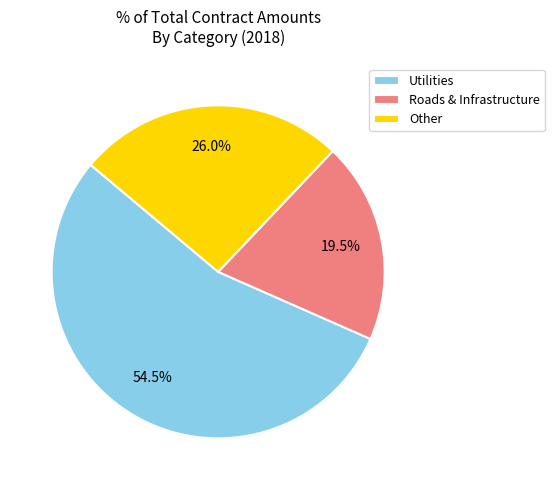

Is there a majority slice in this chart?

Yes